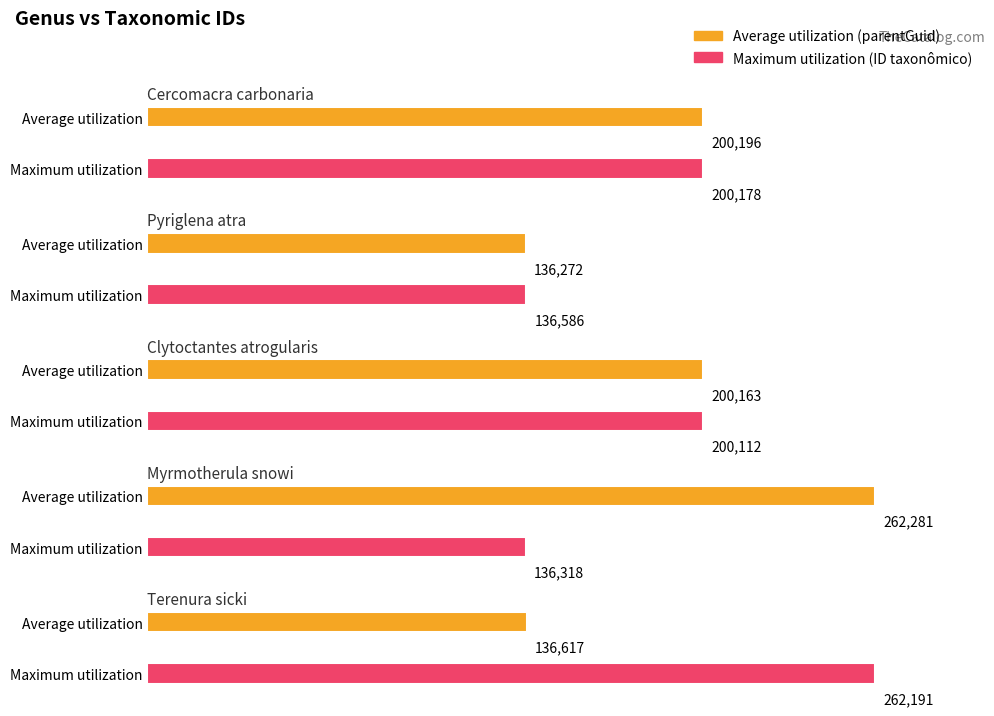

What is the spread (max minus min) of values at Pyriglena atra?

314